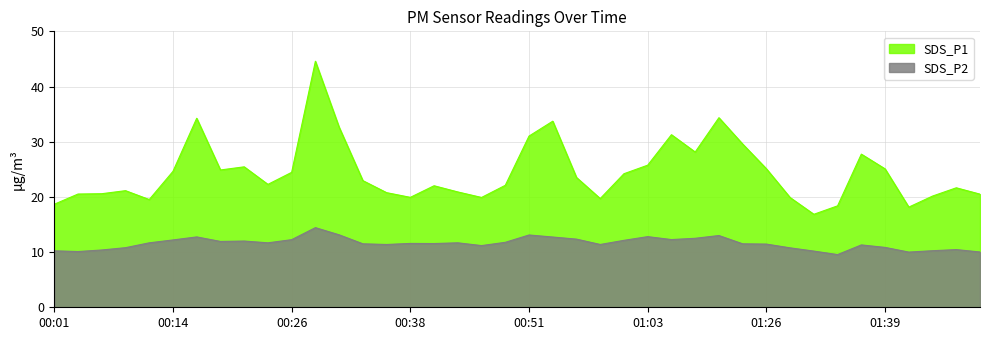

What position from the right is 00:38?

25